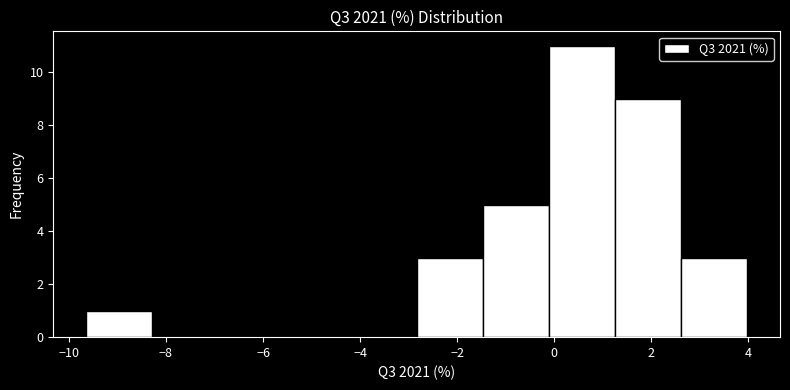

Reading left to right, list every bar in this chart as the range it spans on the x-axis followed by its height. Neither the bar edges nor the heights are printed on the chart, so give them approximately, as read against the axes.

-9.6 to -8.2: 1
-8.2 to -7.0: 0
-7.0 to -5.6: 0
-5.6 to -4.2: 0
-4.2 to -2.8: 0
-2.8 to -1.4: 3
-1.4 to -0.2: 5
-0.2 to 1.2: 11
1.2 to 2.6: 9
2.6 to 4.0: 3